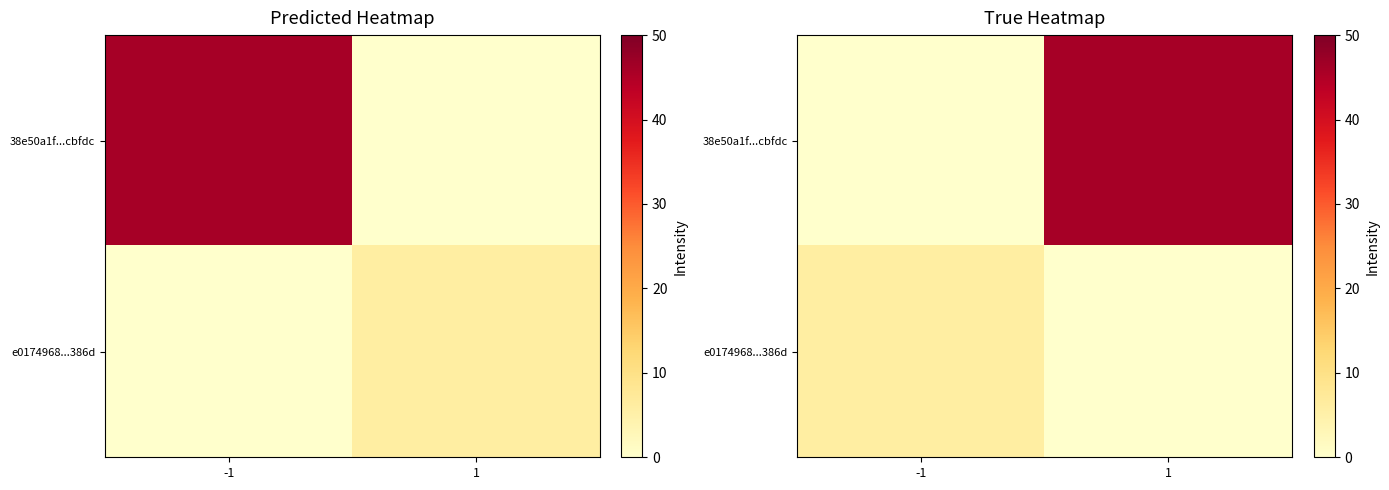

Which category has the lowest value in the 38e50a1f...cbfdc series?

-1